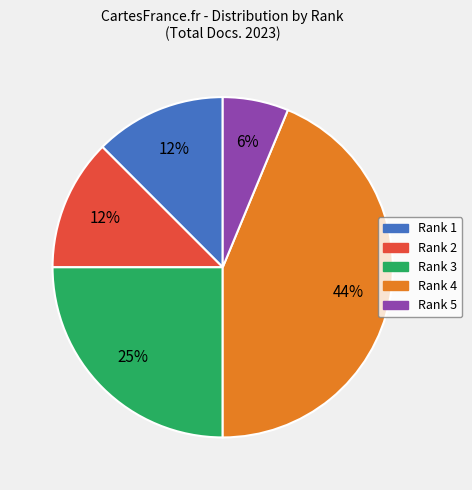

The Rank 4 slice represents 53% of the pie. True or false?

False